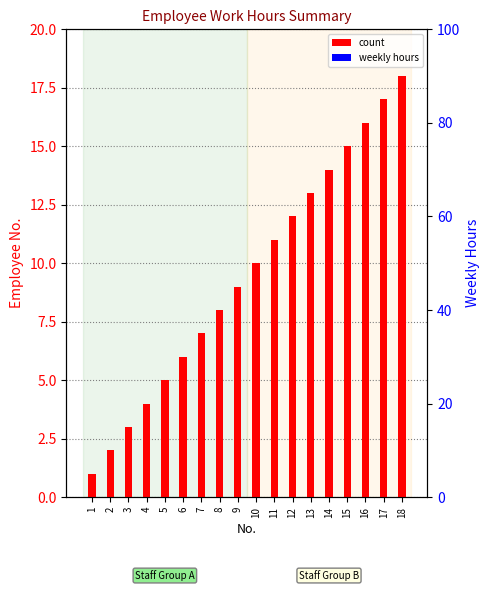

What is the average value of the count series?

10